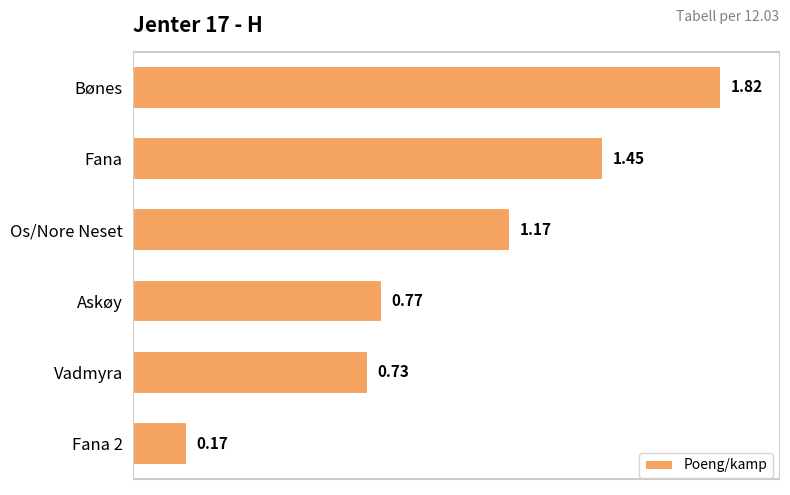

Which has a higher value, Askøy or Bønes?

Bønes